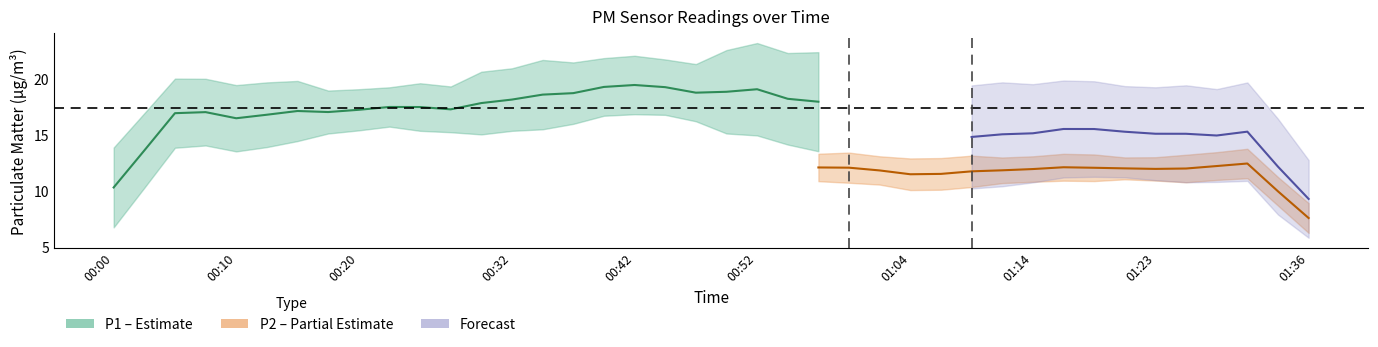

True or false: P2 and P1 cross at least once.

False